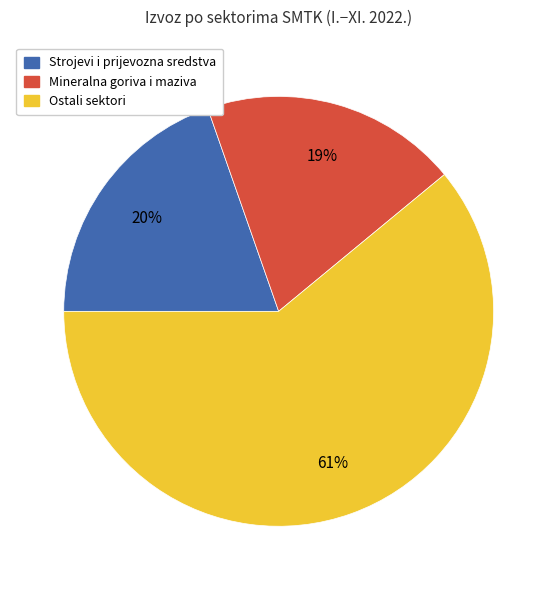

Is the sum of Mineralna goriva i maziva and Ostali sektori greater than half?

Yes